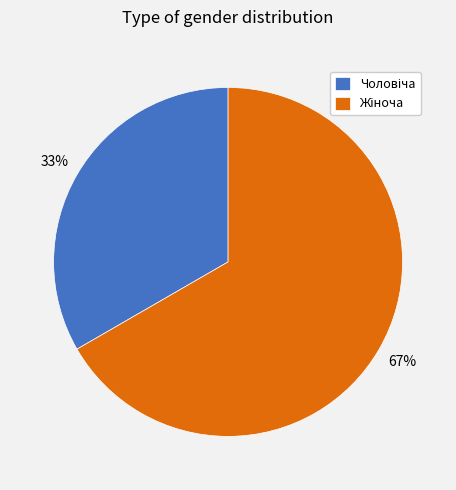

To the nearest percent, what is the average slice percentage?

50%